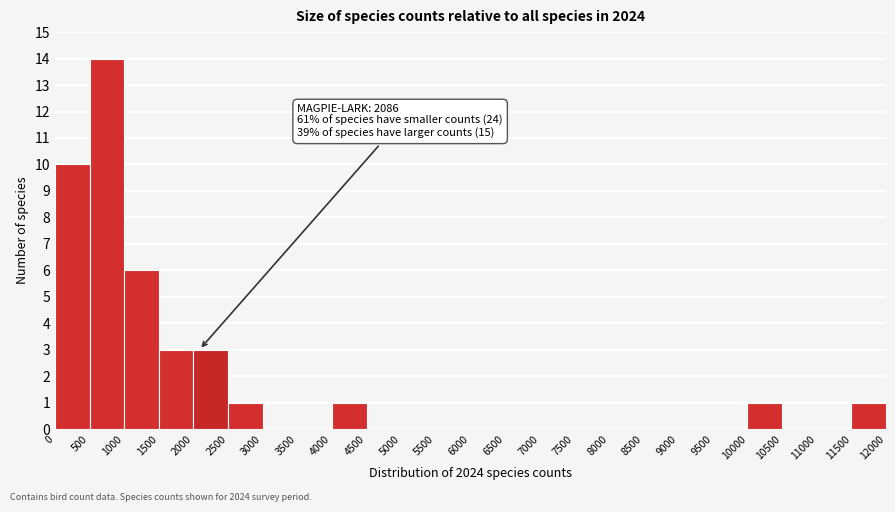

Which range on the x-axis has the tallest bar?

500 to 1000